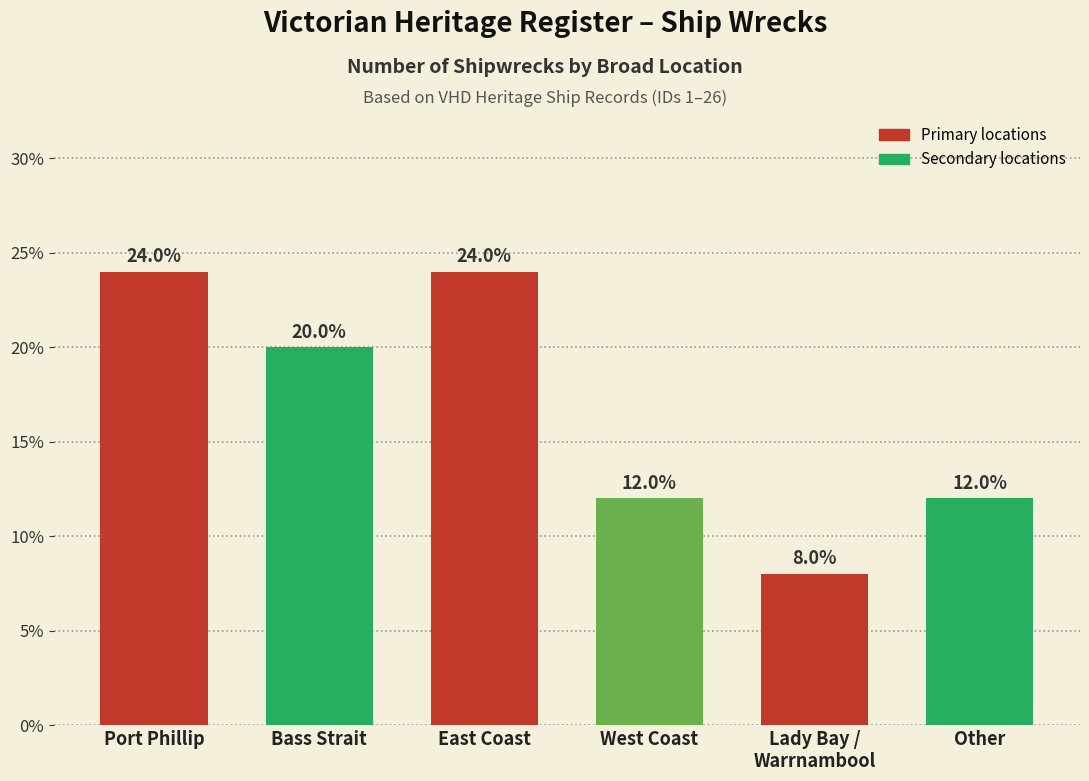

Reading left to right, transcribe all the data shown in this chart.

Port Phillip=24	Bass Strait=20	East Coast=24	West Coast=12	Lady Bay /
Warrnambool=8	Other=12